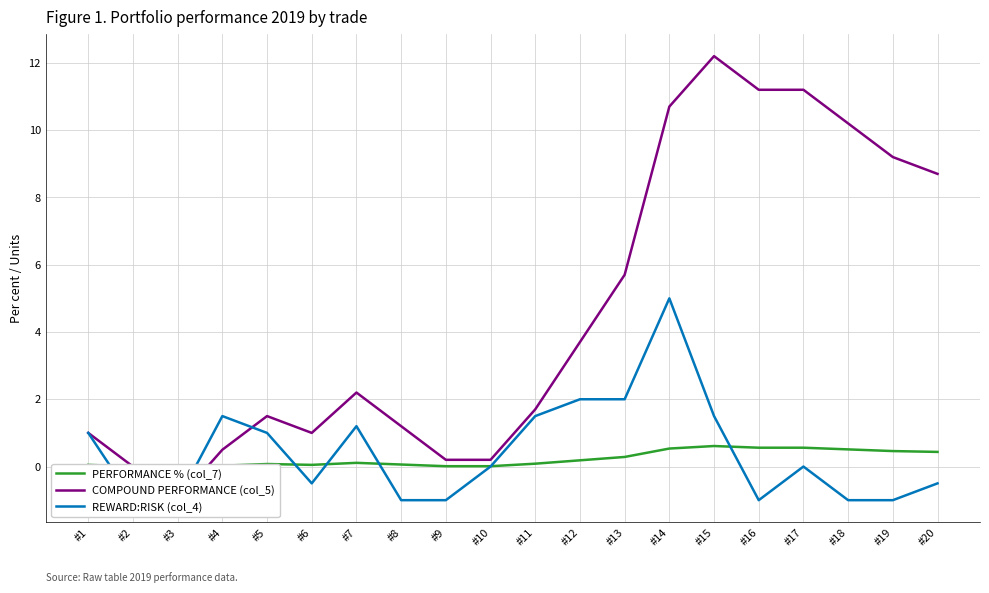

How many interior local valleys does the PERFORMANCE % (col_7) series have?

2